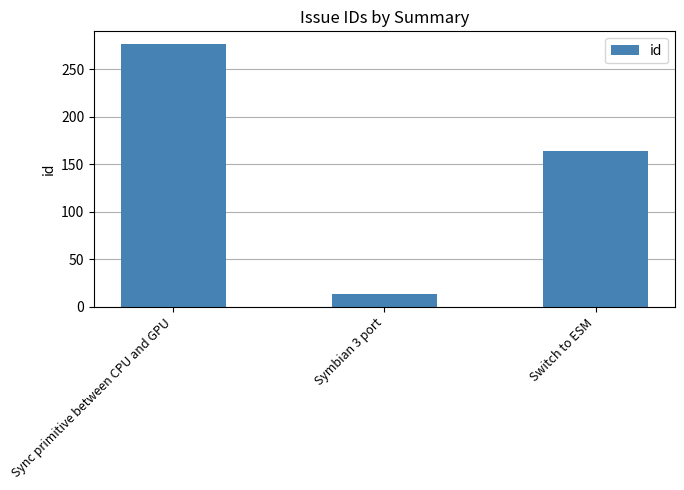

Read the value at Symbian 3 port, to the nearest 5.

15